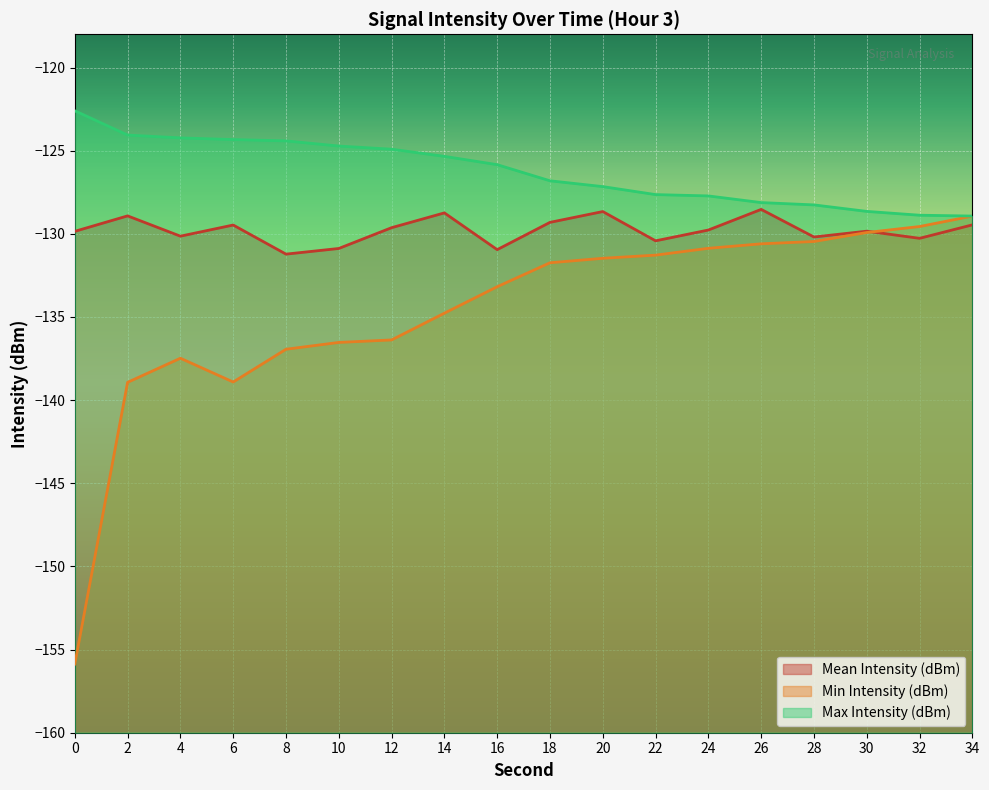

What is the difference between the Mean Intensity (dBm) values at 6 and 12?

0.2